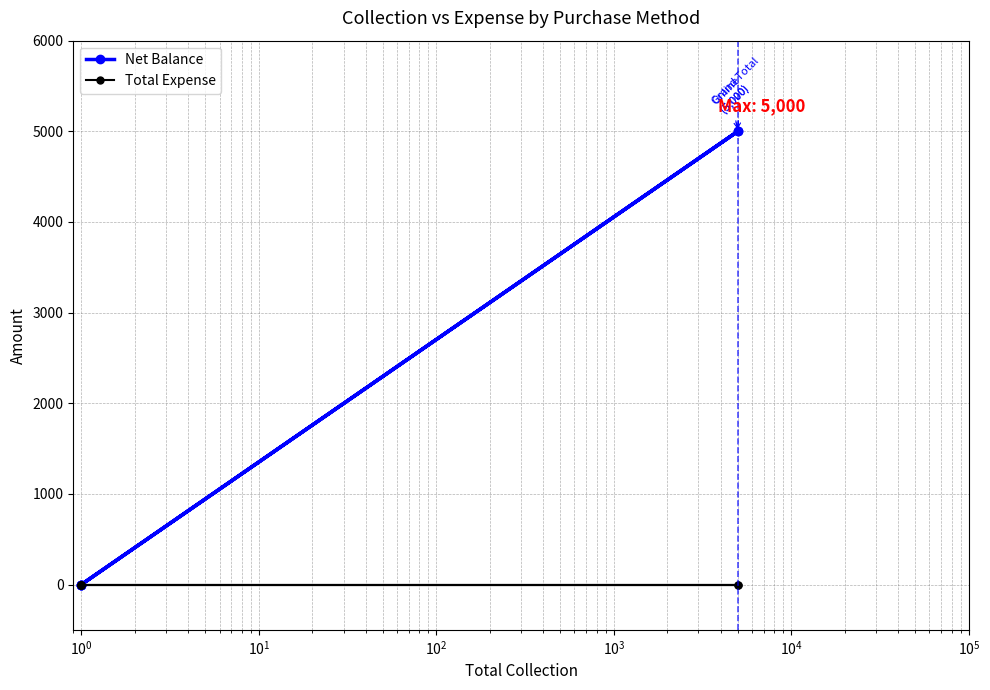

Rank the series by their average value, from highest to lowest.

Net Balance, Total Expense